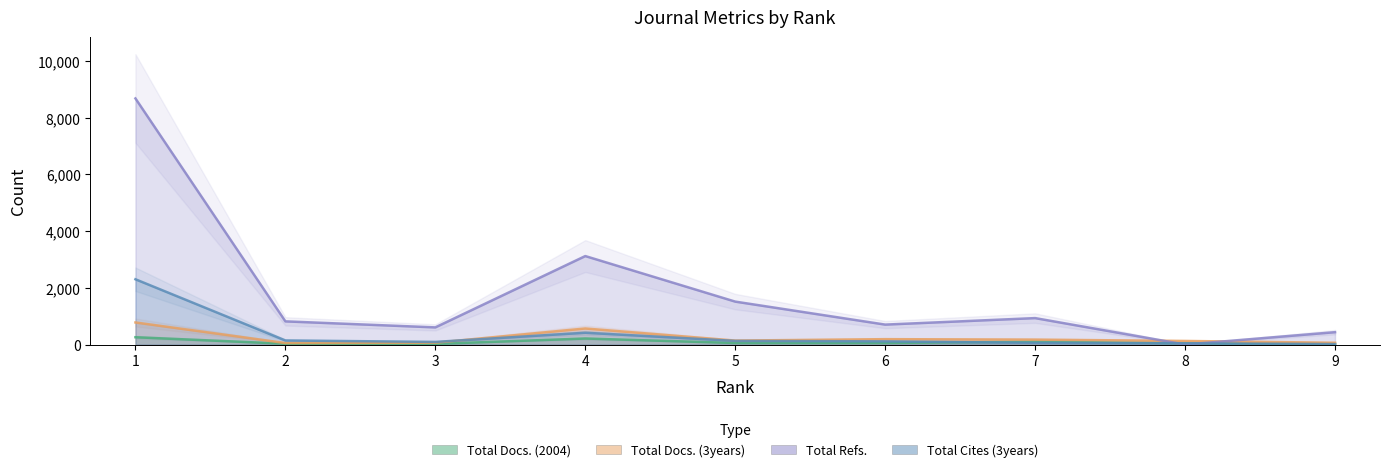

What is the total value across all series at 8?

217